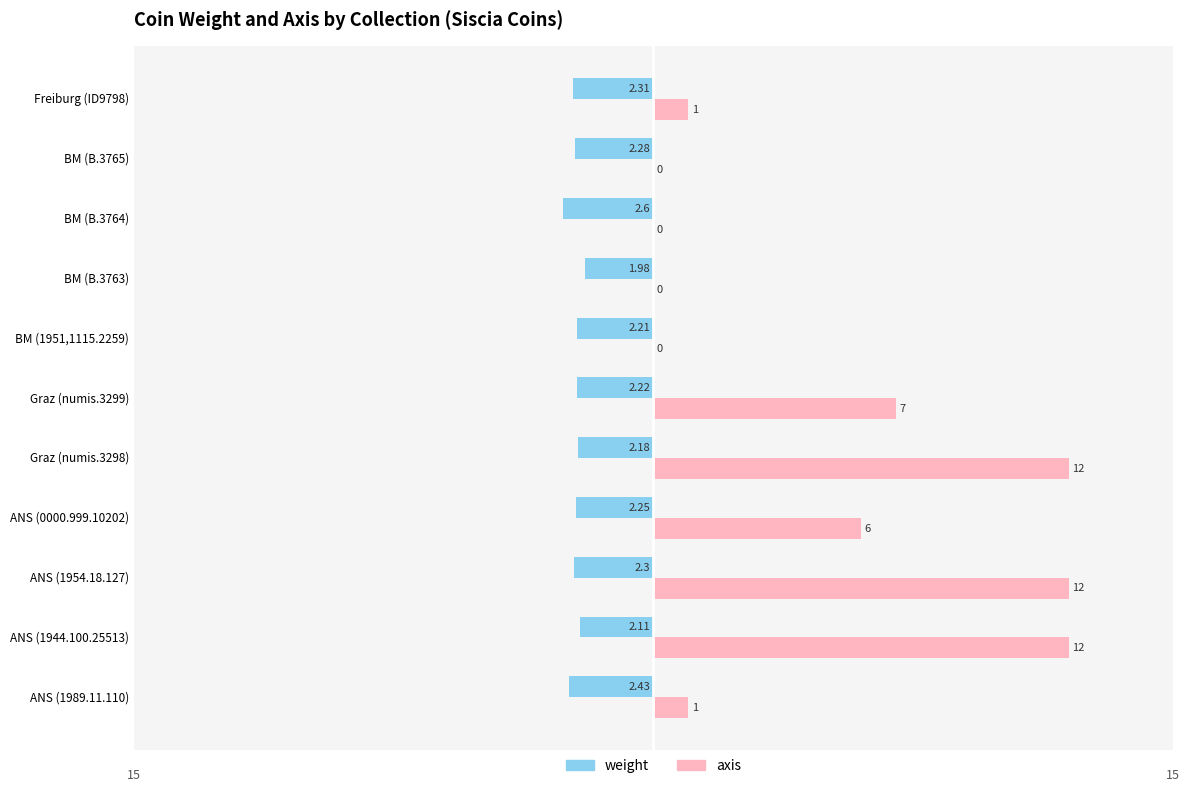

What is the difference between the maximum and minimum values in the weight series?

0.6